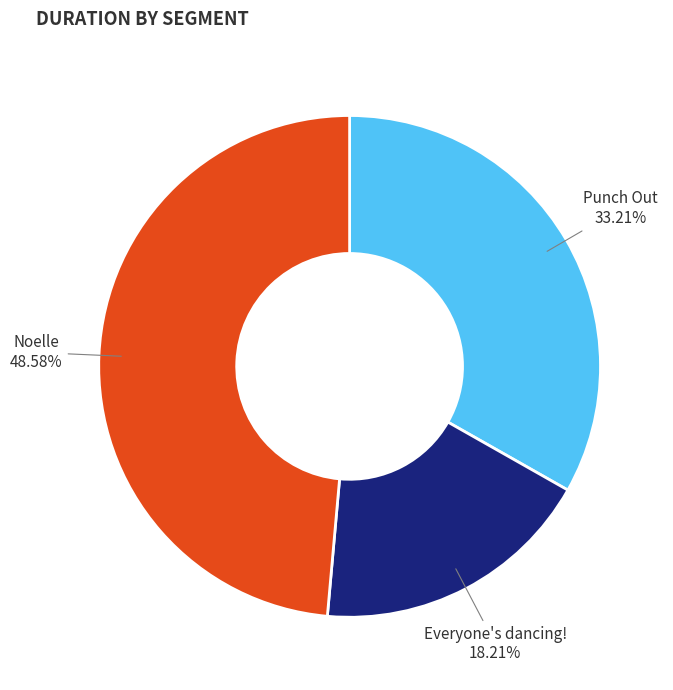

What percentage do Punch Out and Everyone's dancing! together represent?

51.4%